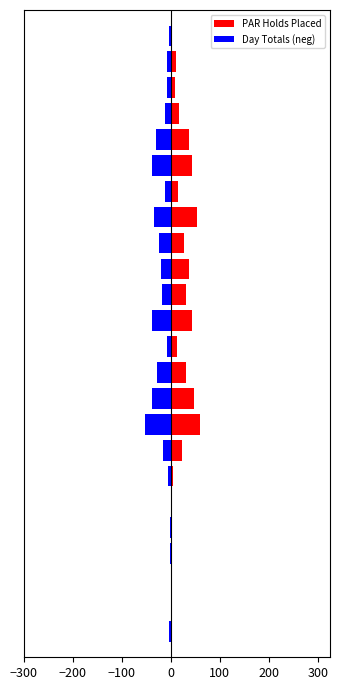

Reading right to left, extract all data points from this chart.

PAR Holds Placed: 3	10	9	16	37	43	15	53	27	38	31	44	13	31	47	60	23	5	0	1	2	0	0	3
Day Totals (neg): -3	-8	-8	-13	-30	-38	-13	-35	-25	-20	-18	-39	-8	-28	-38	-53	-16	-5	0	-1	-2	0	0	-3